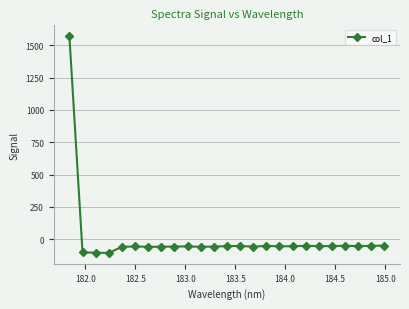

True or false: the data has more than 2 interior local peaks.

True